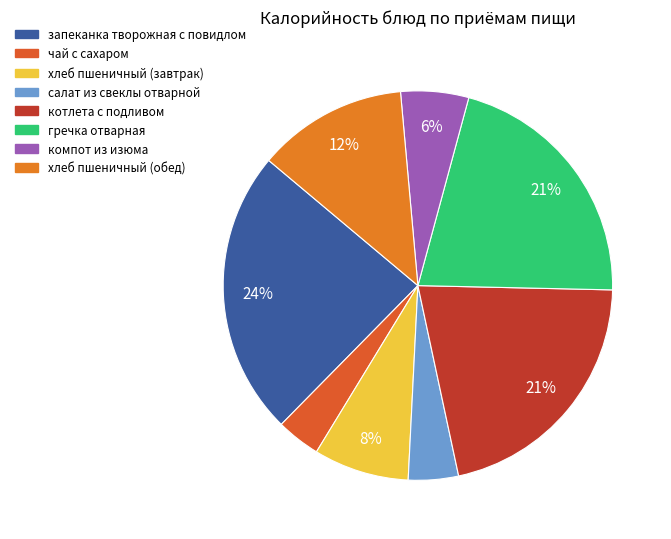

Rank the categories by value from highest to lowest.

запеканка творожная с повидлом, котлета с подливом, гречка отварная, хлеб пшеничный (обед), хлеб пшеничный (завтрак), компот из изюма, салат из свеклы отварной, чай с сахаром